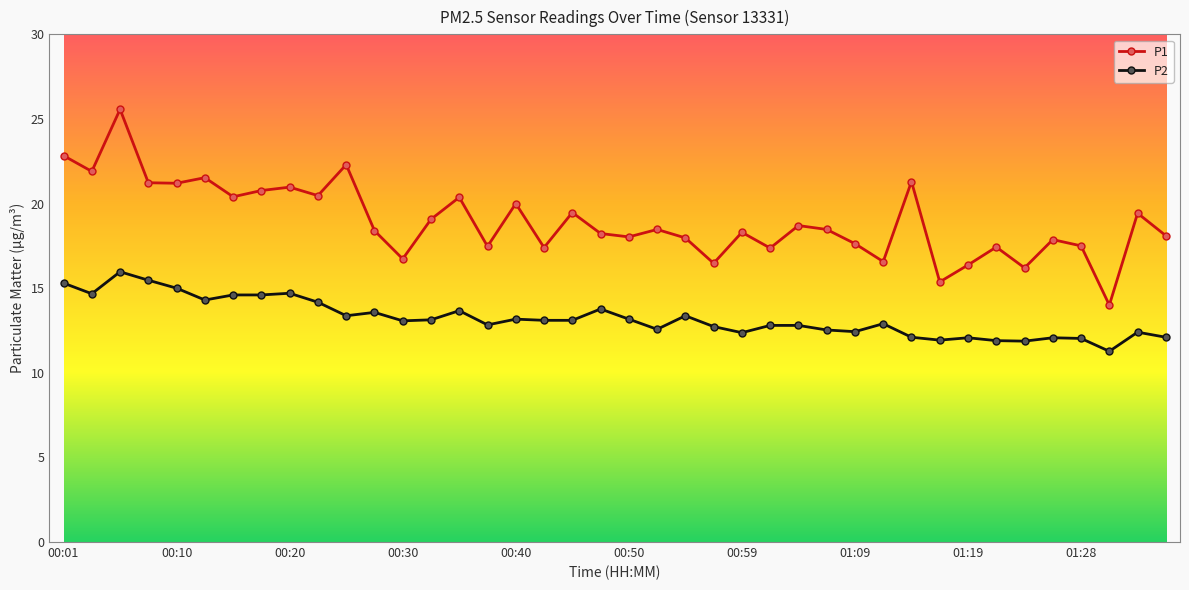

Which series has the widest spread of values?

P1